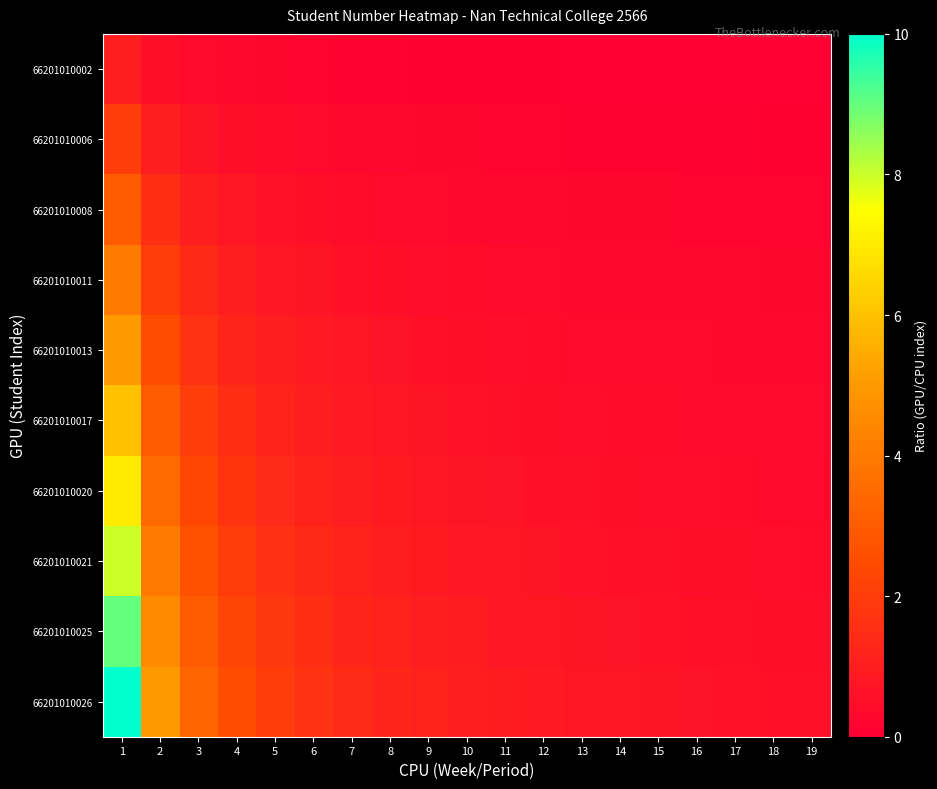

Which series has the largest total across all categories?

66201010026